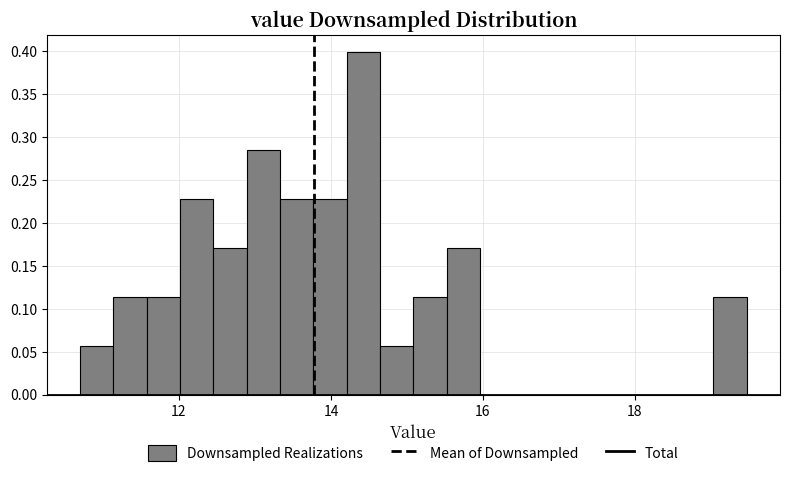

Around what value on the x-axis is the tallest bar? Give the approximate position of its centre, as read against the axis.

14.4